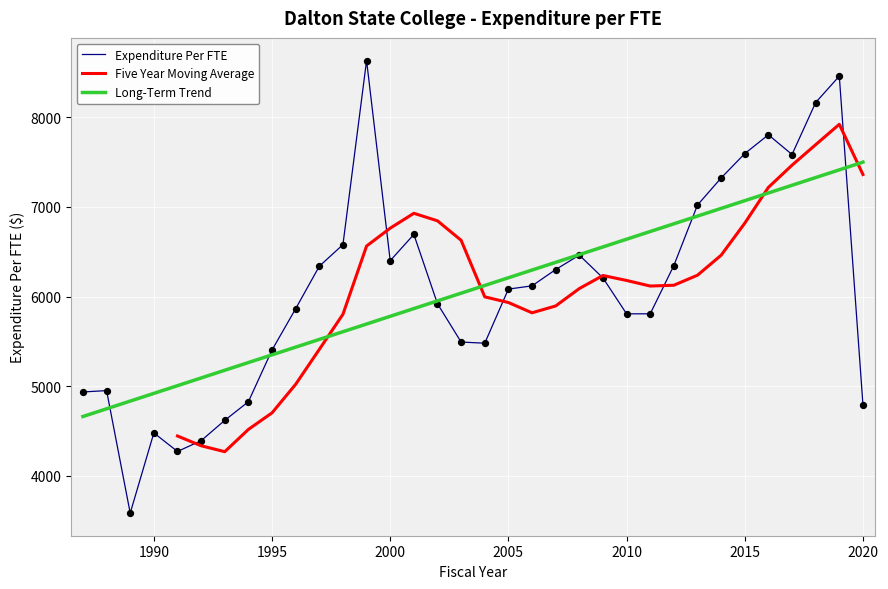

Between 2003 and 1991, which is larger?

2003